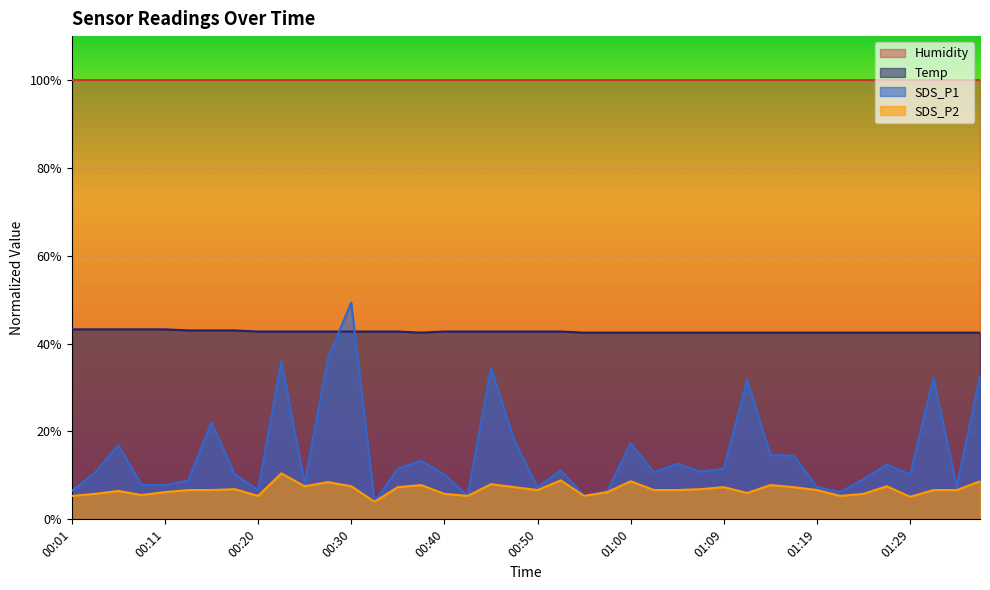

Where does the SDS_P1 series first go above 10?

00:03